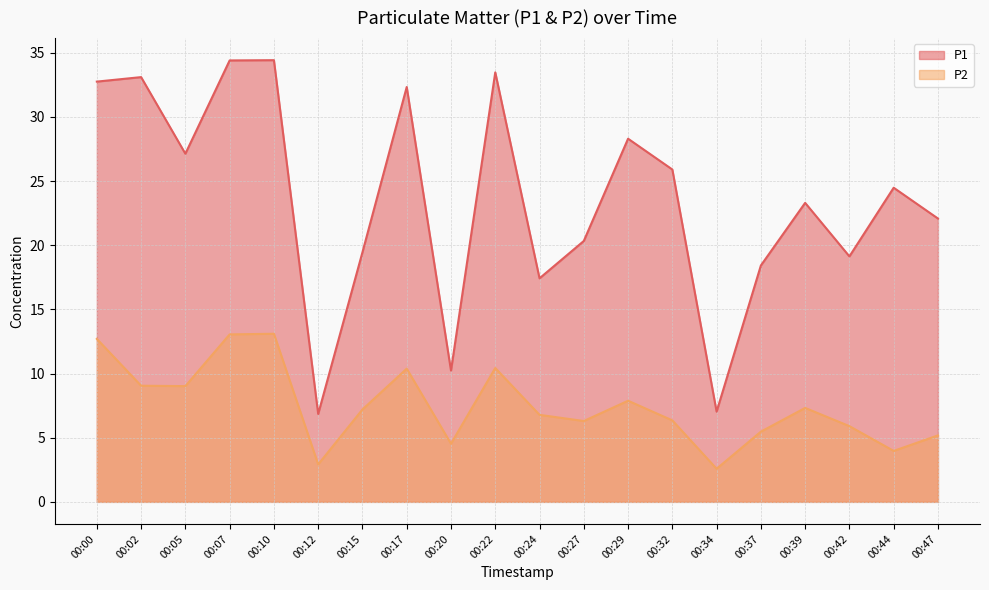

What are all the series names shown in the legend?

P1, P2